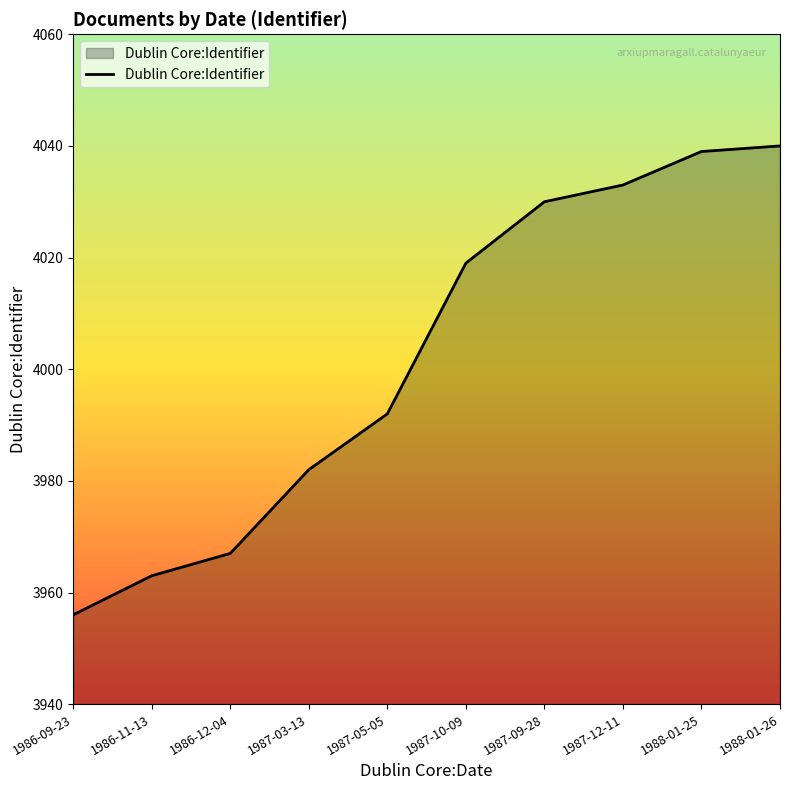

Which label corresponds to the smallest value in the chart?

1986-09-23